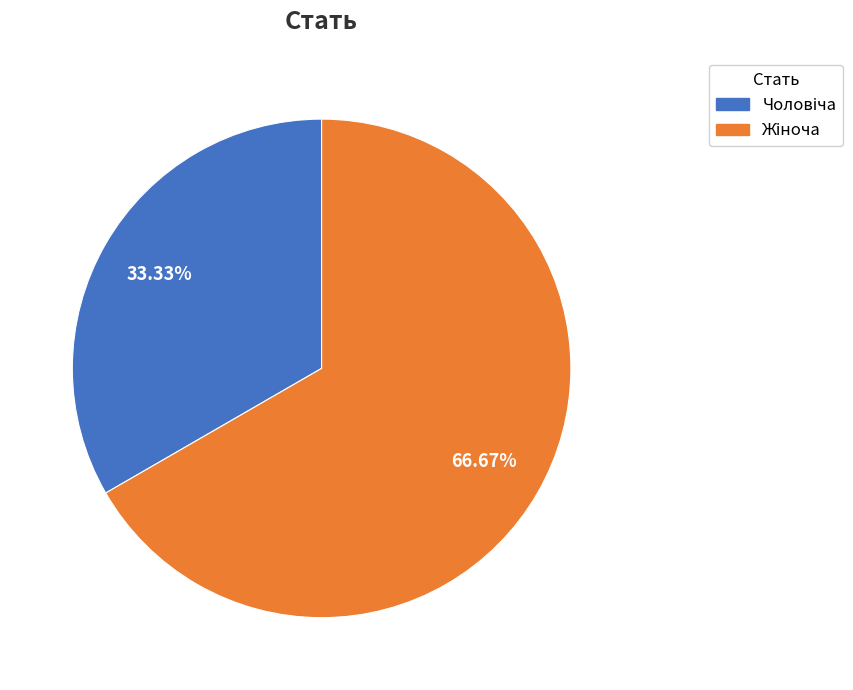

Is there any slice that represents more than half of the pie?

Yes